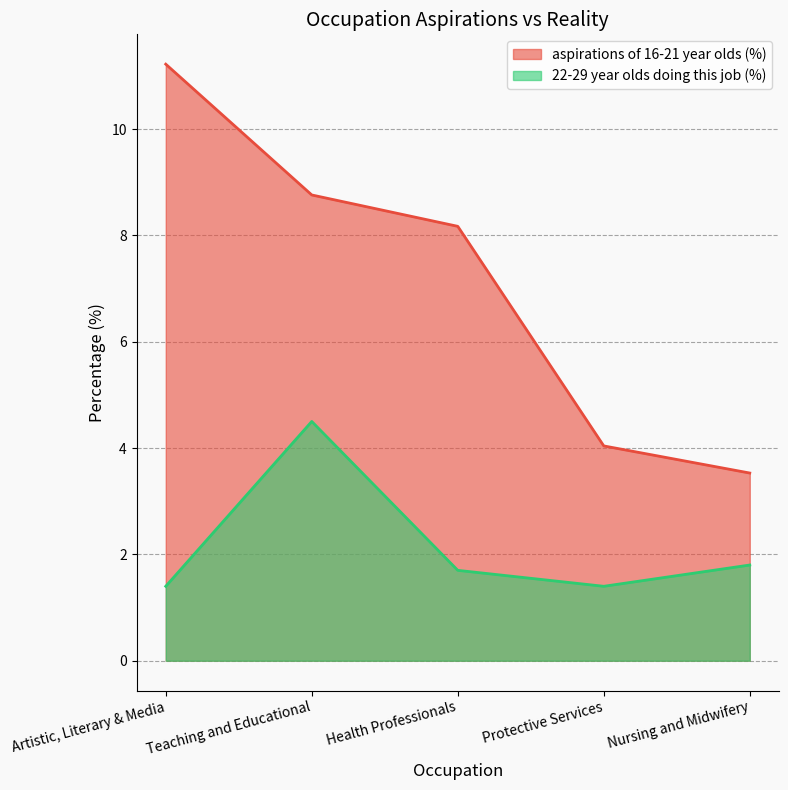

What is the label of the 1st point from the left?

Artistic, Literary & Media